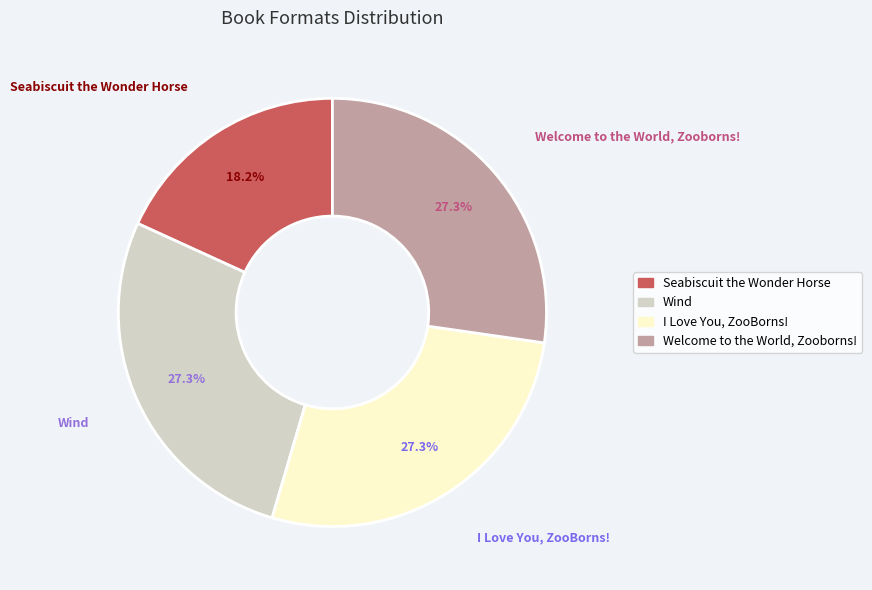

Is Seabiscuit the Wonder Horse the majority of the pie?

No